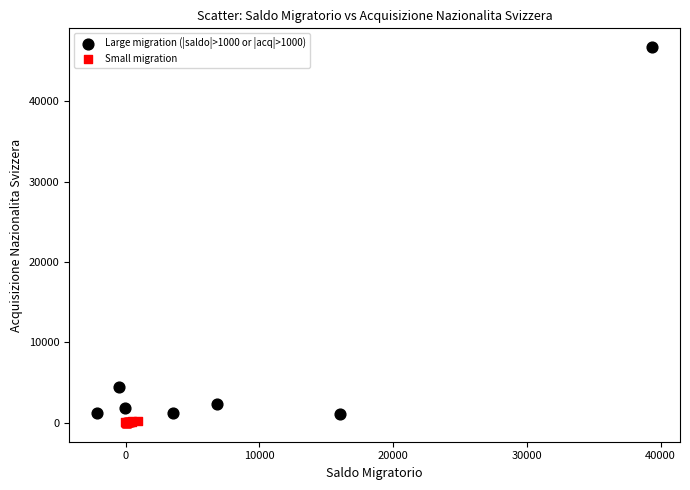

Which series has the widest spread of Y values?

Large migration (|saldo|>1000 or |acq|>1000)